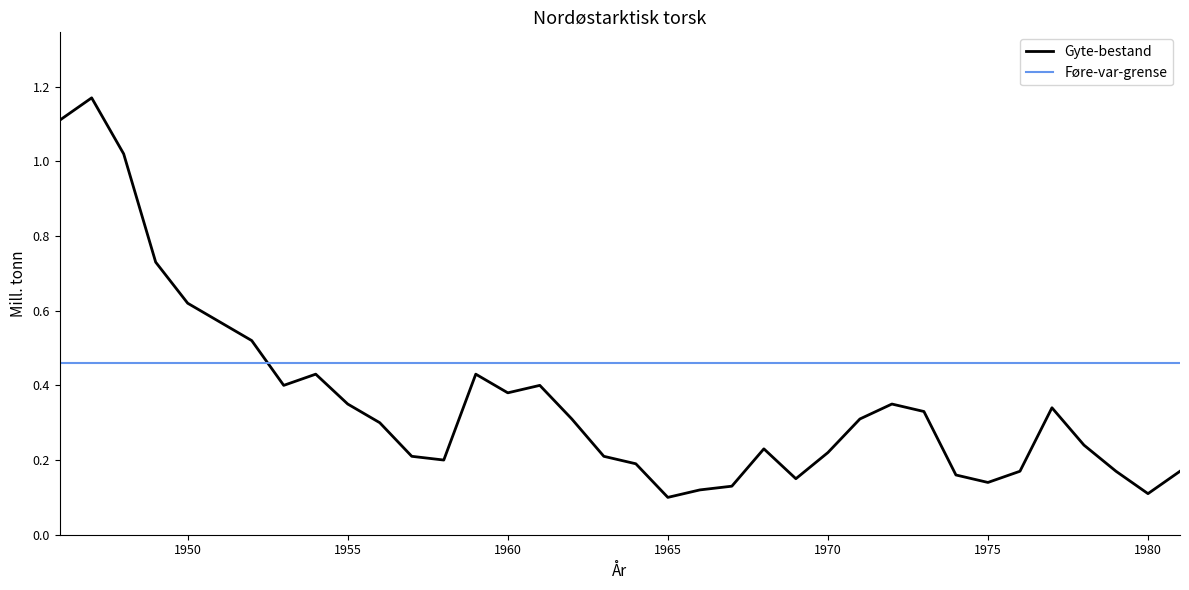

What is the difference between the maximum and minimum values in the Gyte-bestand series?

1.1